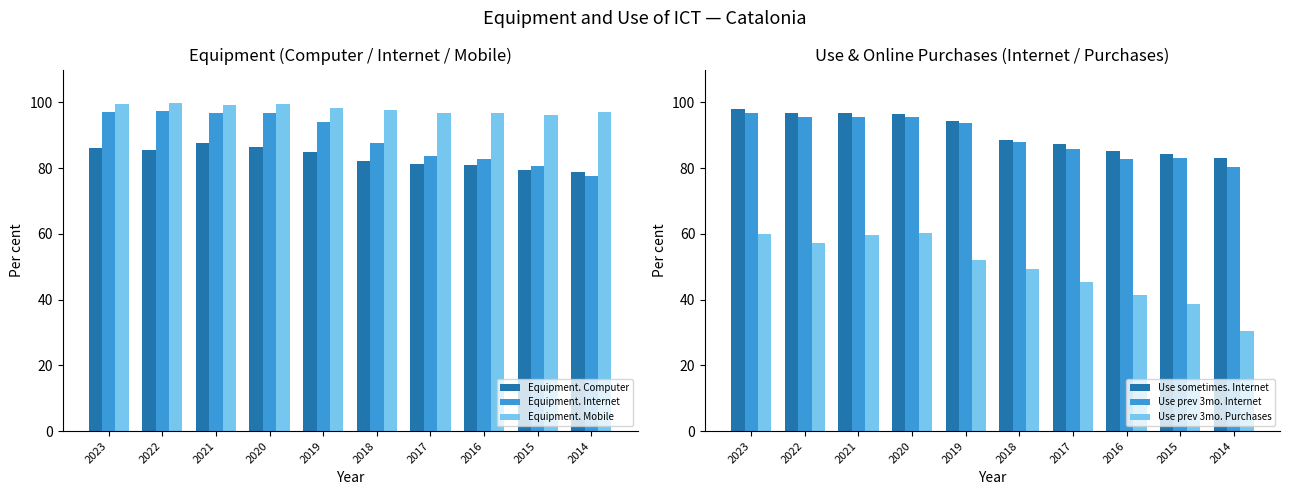

Which series changed the most between 2018 and 2015?

Use prev 3mo. Purchases